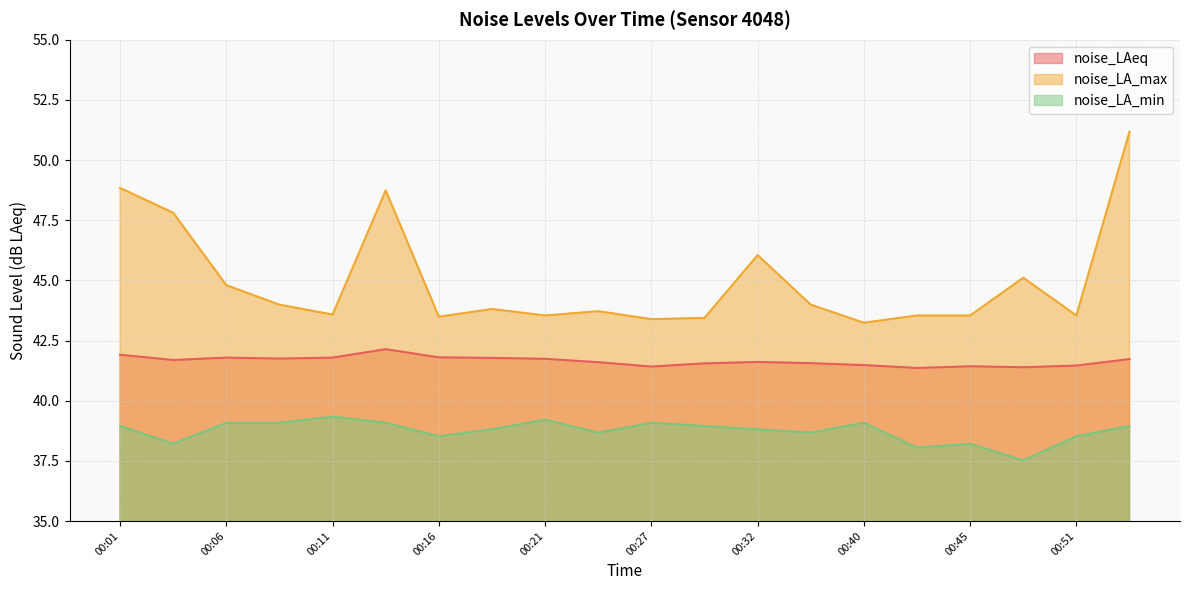

What is the spread (max minus min) of values at 00:11?

4.2